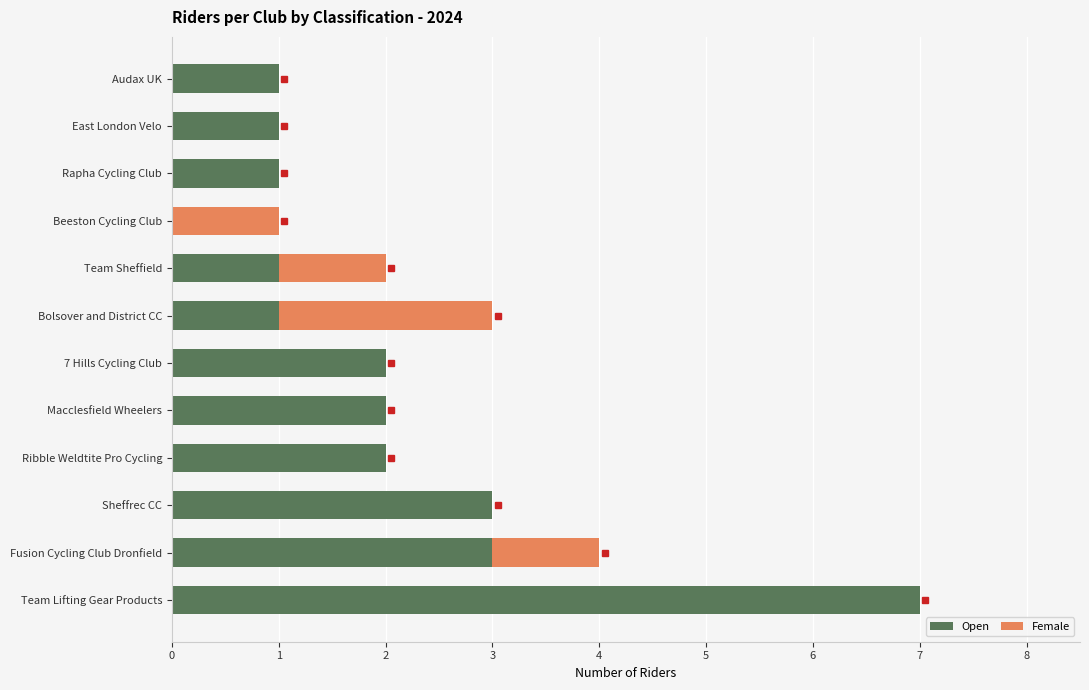

At which category is the sum across all series the highest?

Team Lifting Gear Products